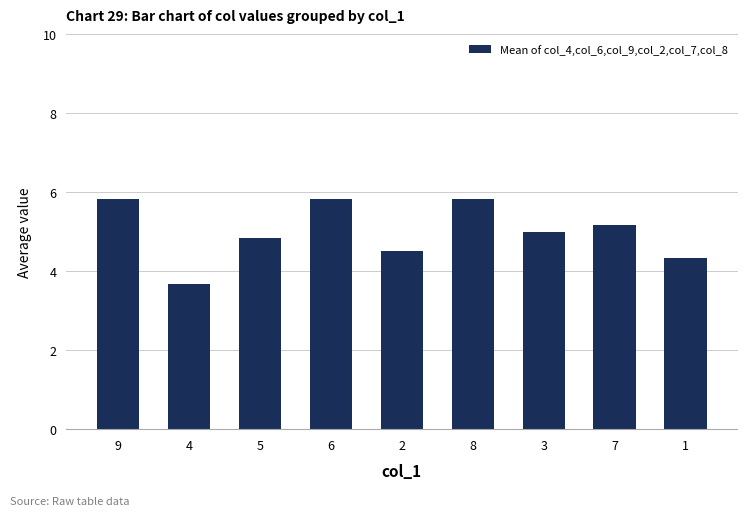

What is the greatest value displayed?

5.8